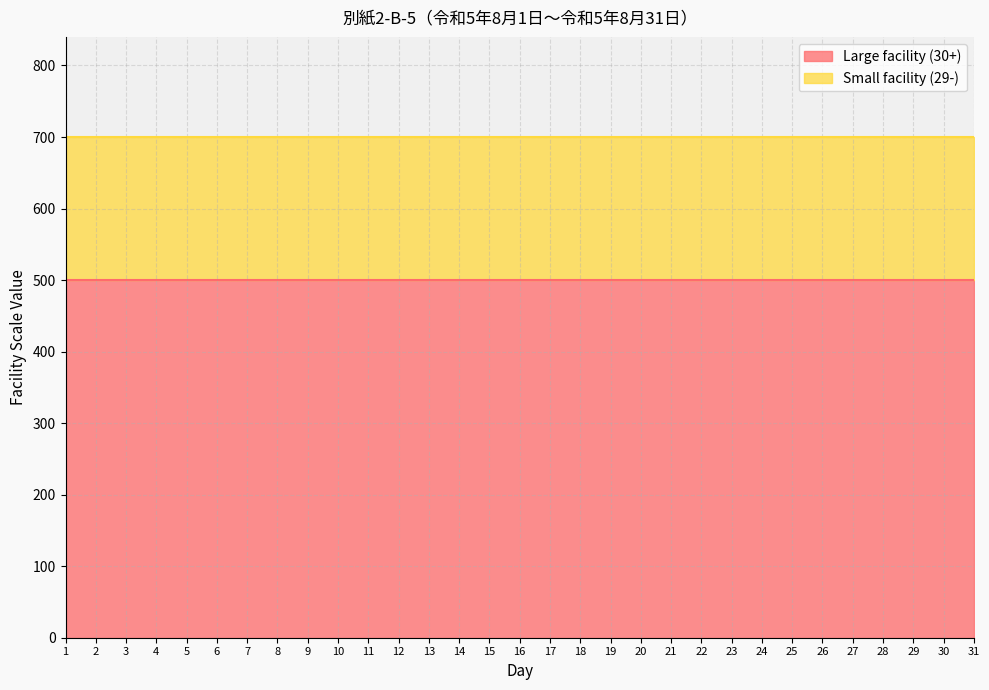

Rank the series by their average value, from highest to lowest.

Large facility (30+), Small facility (29-)